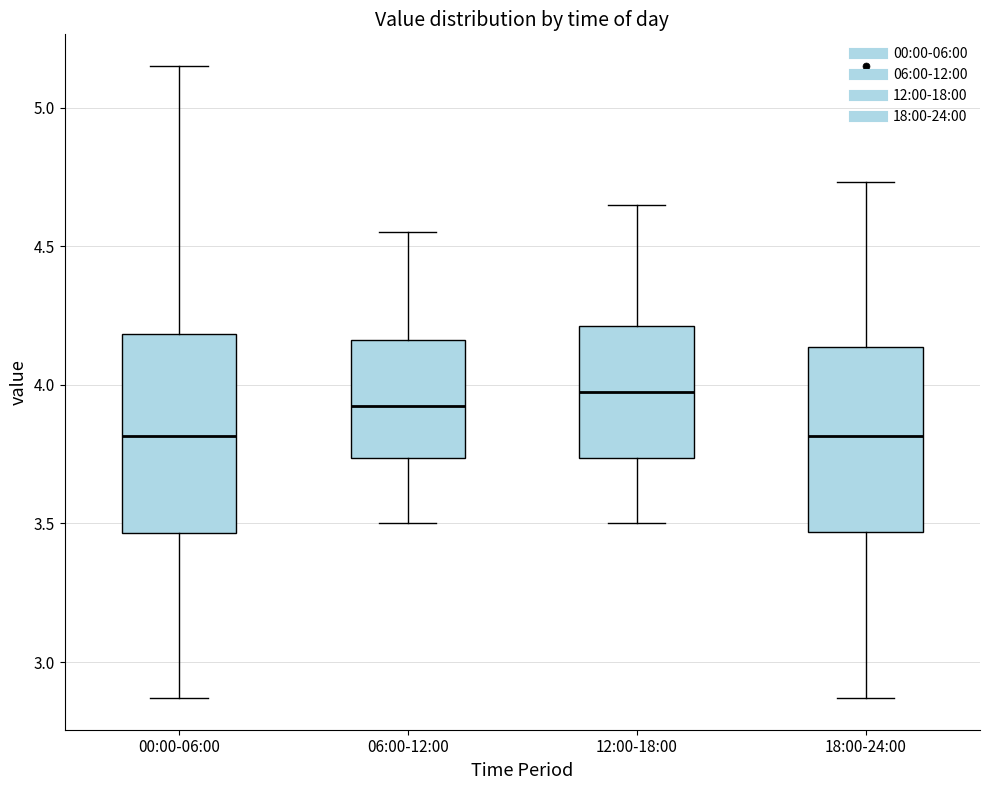

Which box is the tallest, from its lower edge to its upper edge?

00:00-06:00